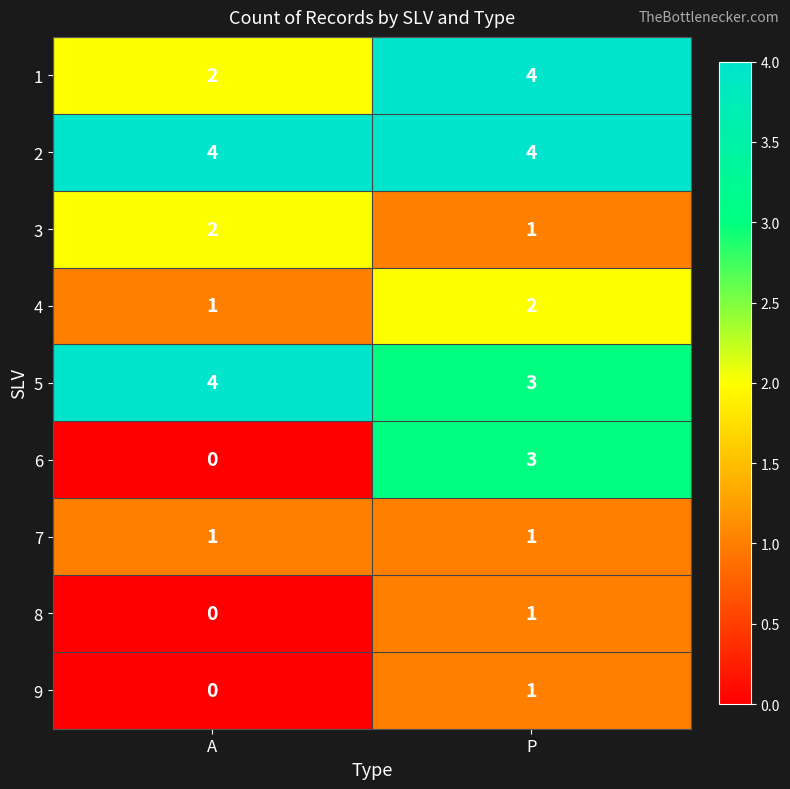

At which category is the sum across all series the highest?

P